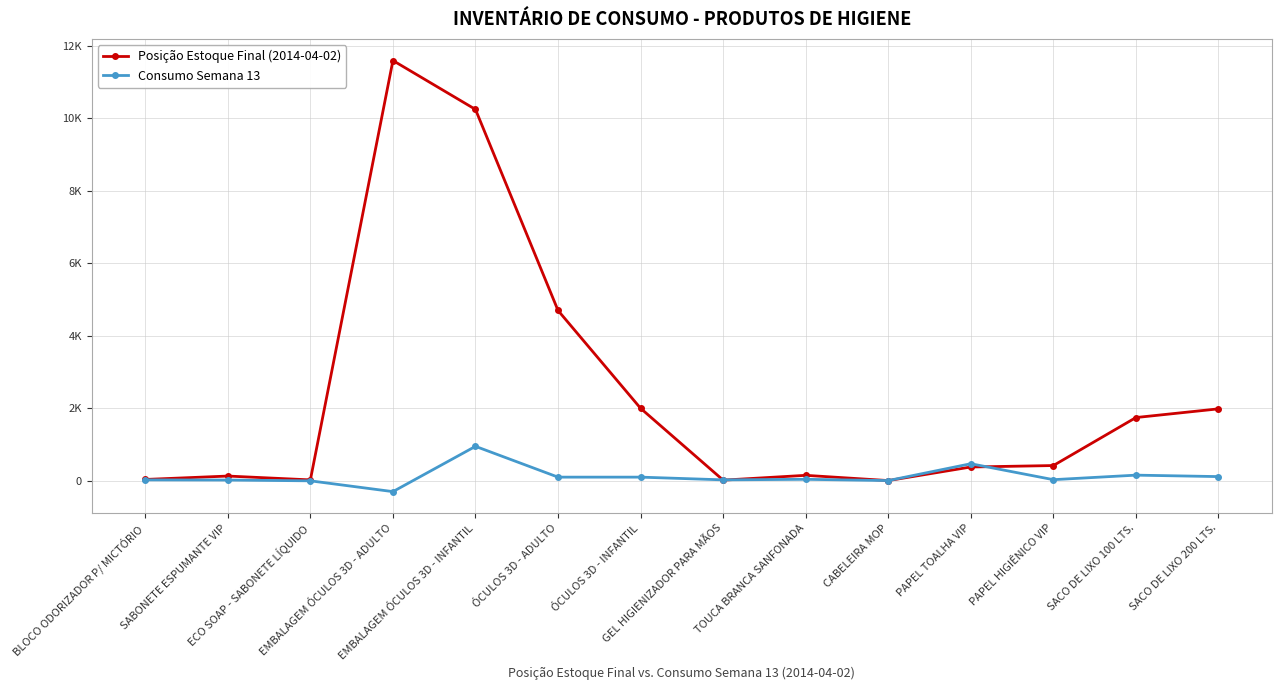

What are all the series names shown in the legend?

Posição Estoque Final (2014-04-02), Consumo Semana 13